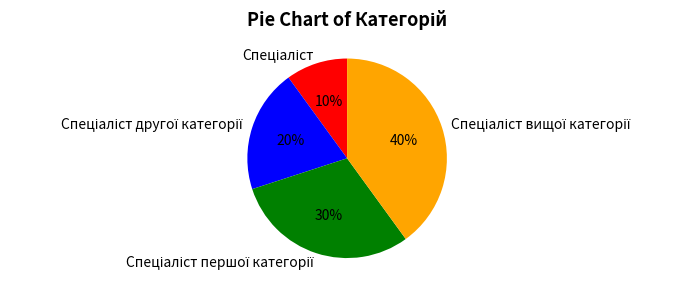

To the nearest percent, what is the average slice percentage?

25%